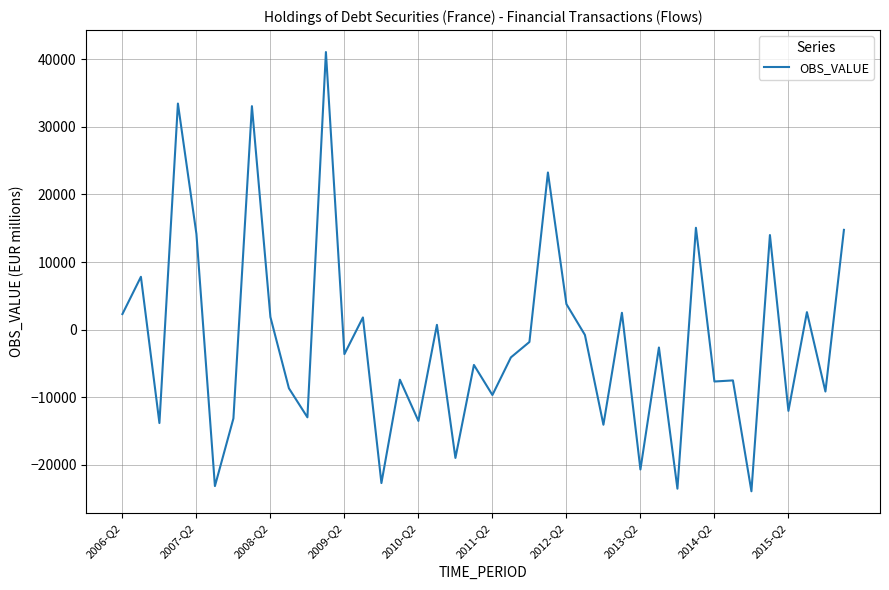

How many categories are shown in the chart?

40